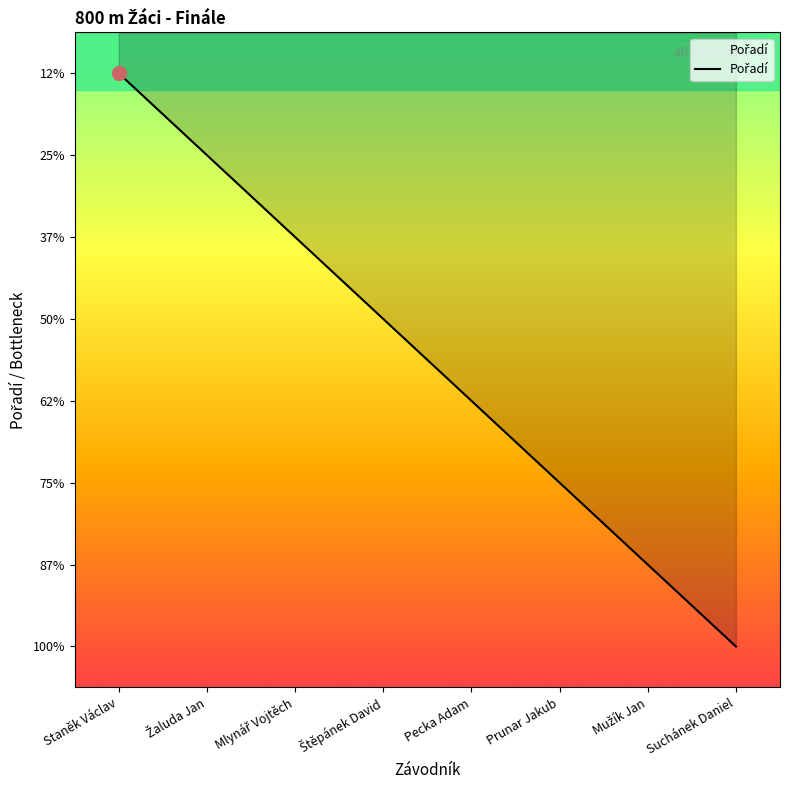

Reading left to right, what are all the values shown in this chart?

1	2	3	4	5	6	7	8